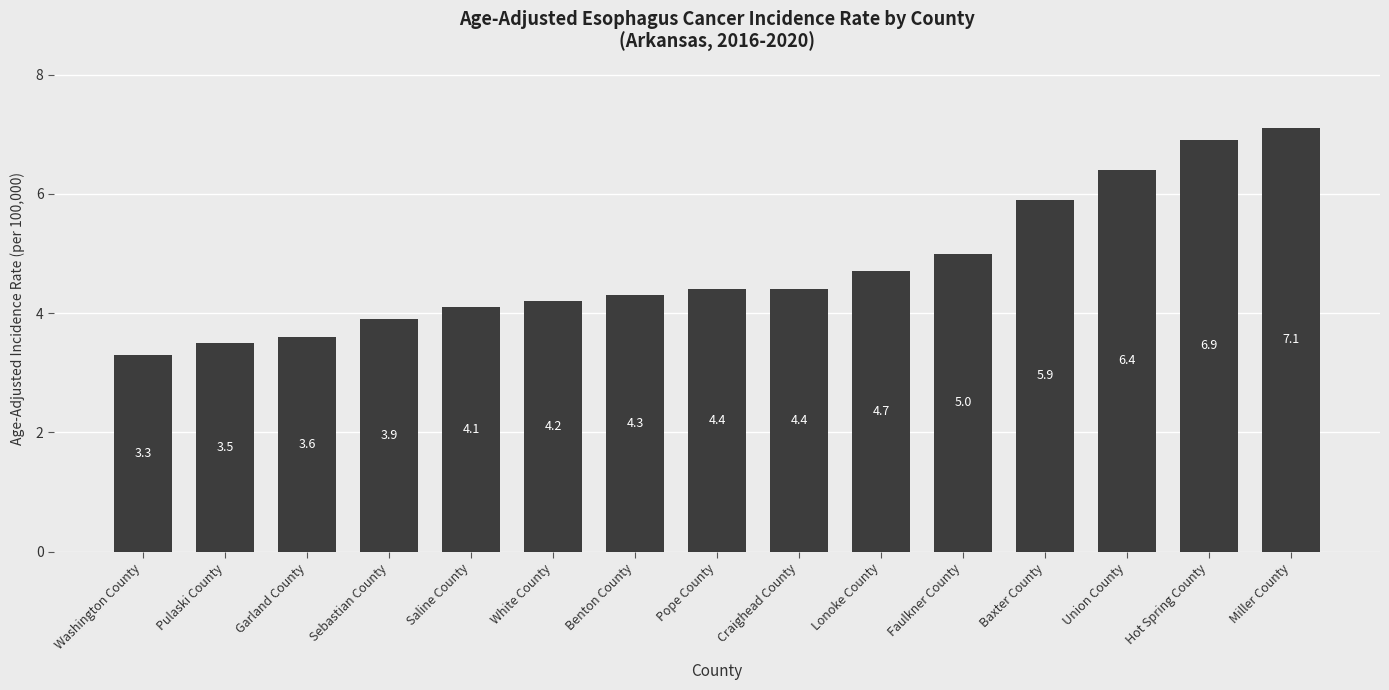

Between Baxter County and Hot Spring County, which is larger?

Hot Spring County